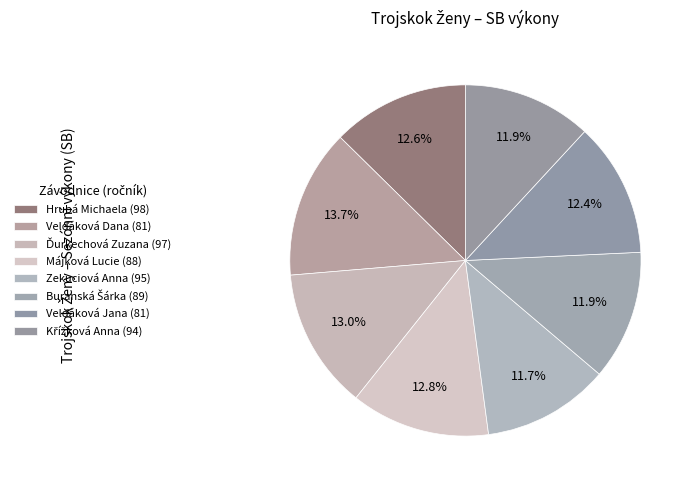

What is the change in value from Hrubá Michaela (98) to Zekuciová Anna (95)?

-1.0